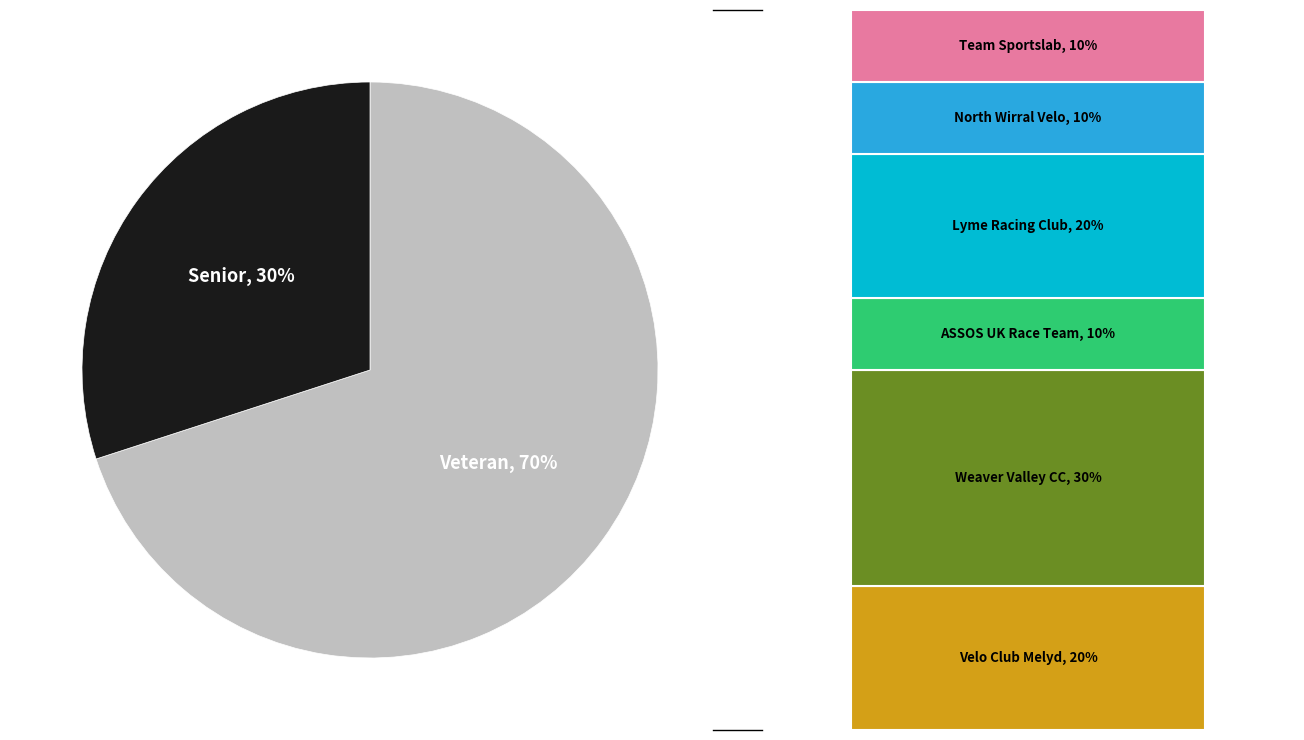

To the nearest percent, what is the difference between the largest and smallest slice percentages?

40%